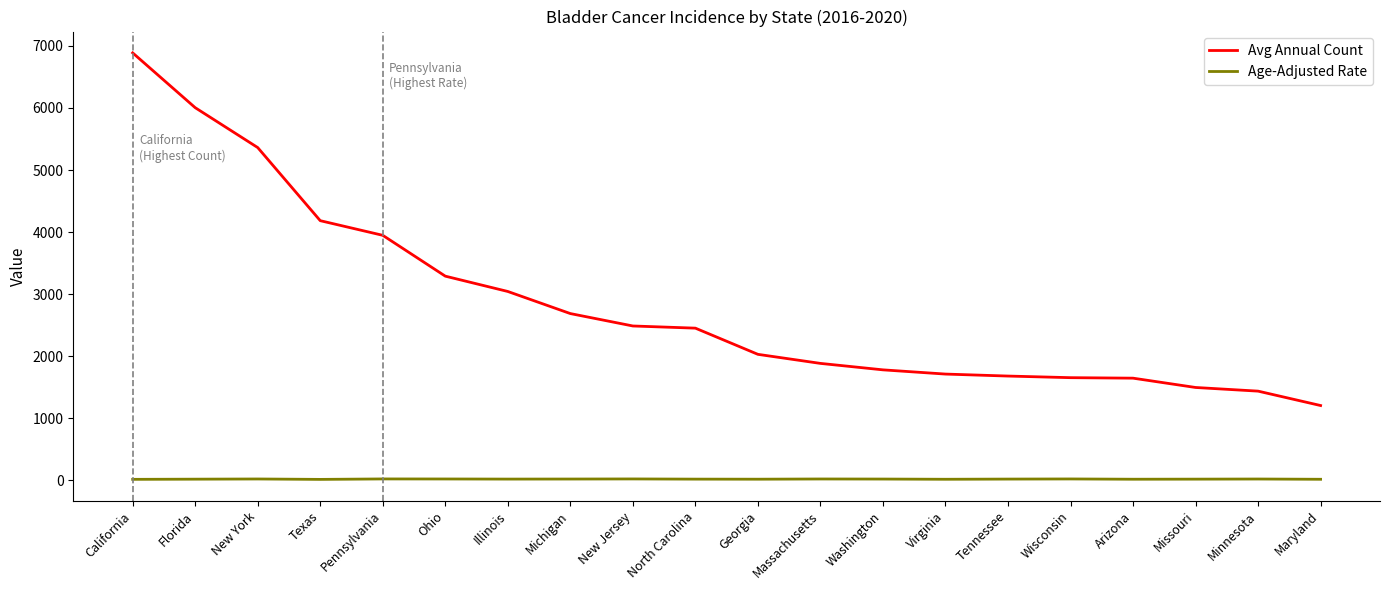

Rank the series at Washington from highest to lowest value.

Avg Annual Count, Age-Adjusted Rate